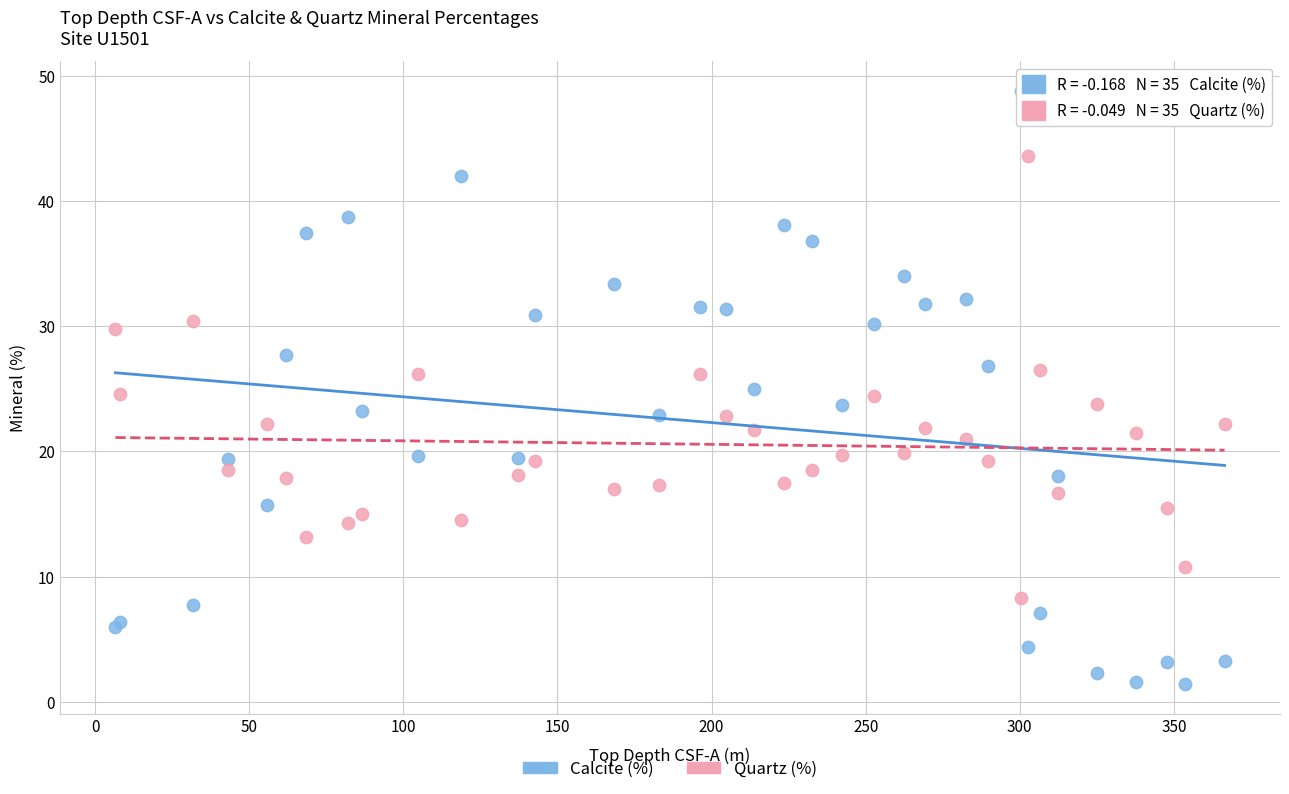

Which series reaches the maximum Y coordinate?

Calcite (%)